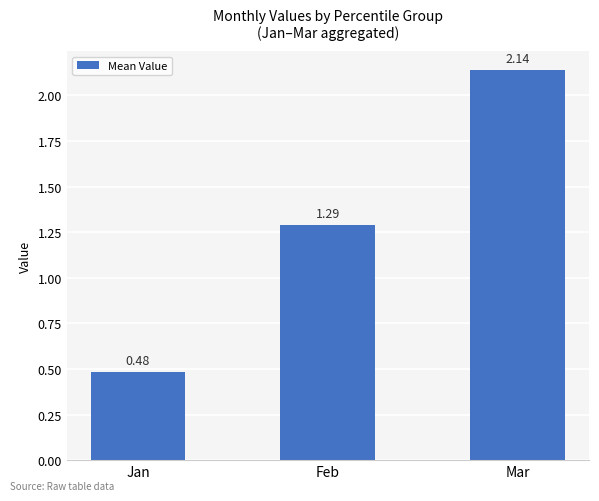

The chart shows a value of 0.8 at Jan. True or false?

False